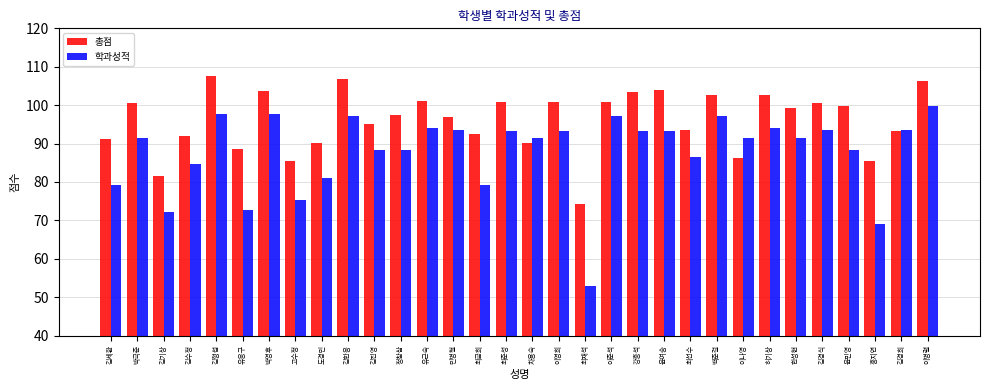

Which series has the largest total across all categories?

총점